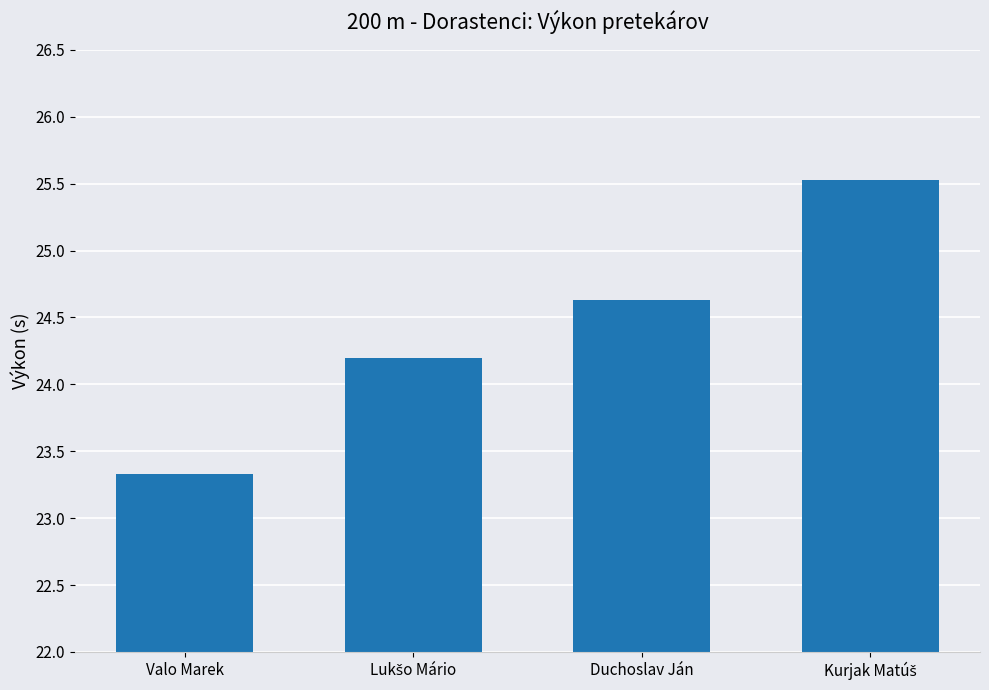

What value does the data have at Duchoslav Ján?

24.6